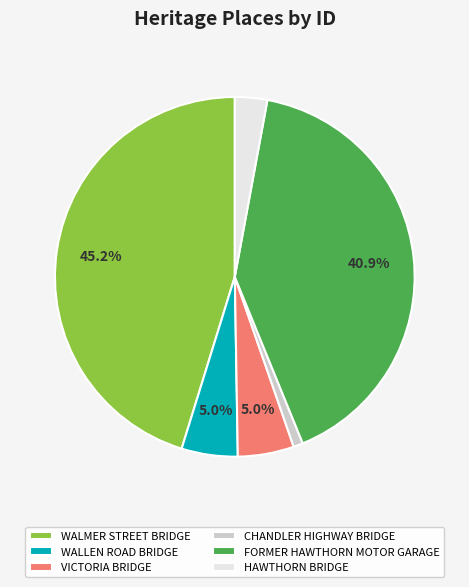

To the nearest percent, what portion does FORMER HAWTHORN MOTOR GARAGE represent?

41%